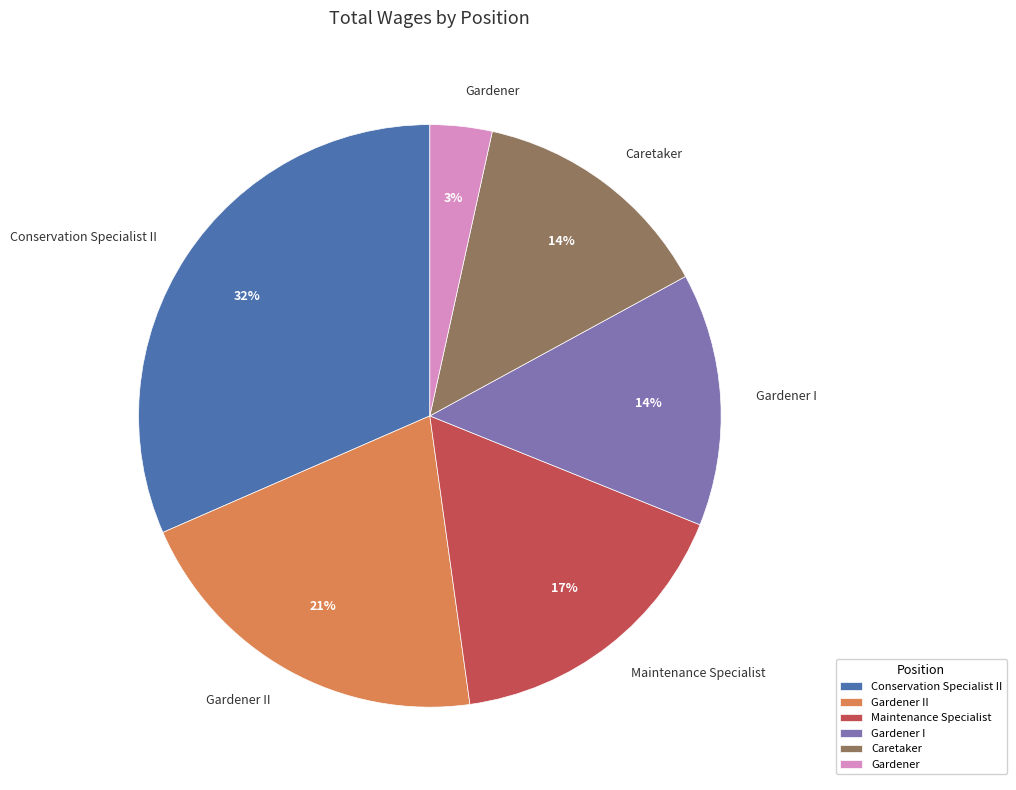

Count the number of slices in the pie.

6